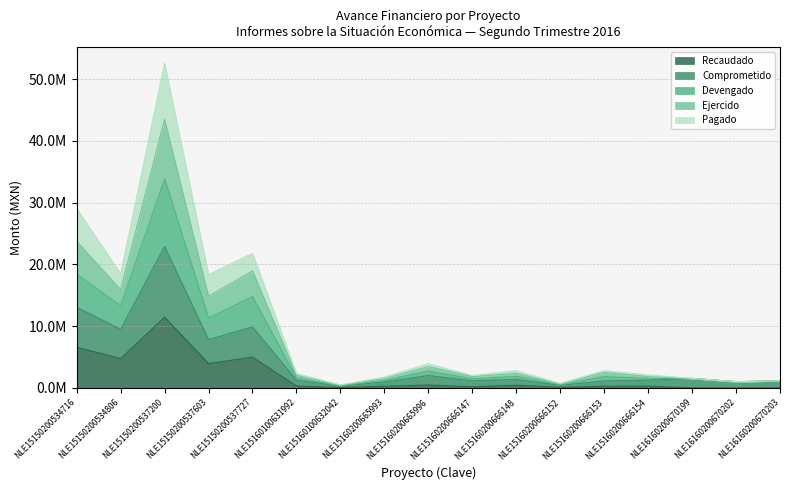

What is the value of the Recaudado point at the 9th from the left?

463760.0